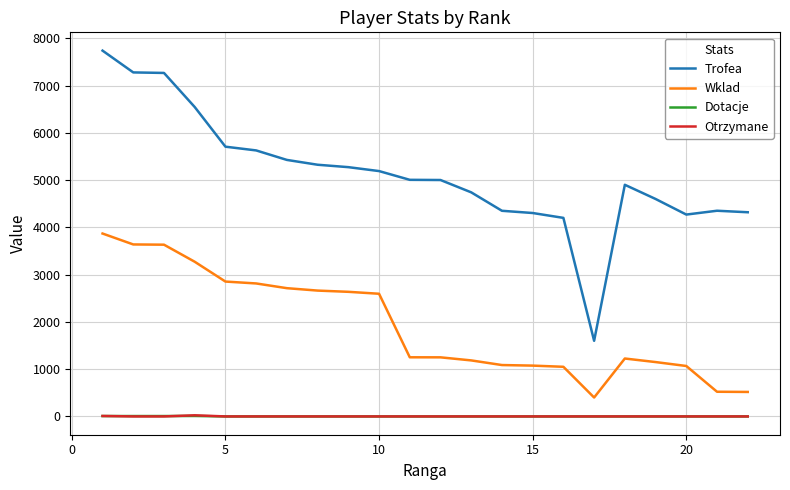

True or false: Dotacje and Wklad intersect in this chart.

False